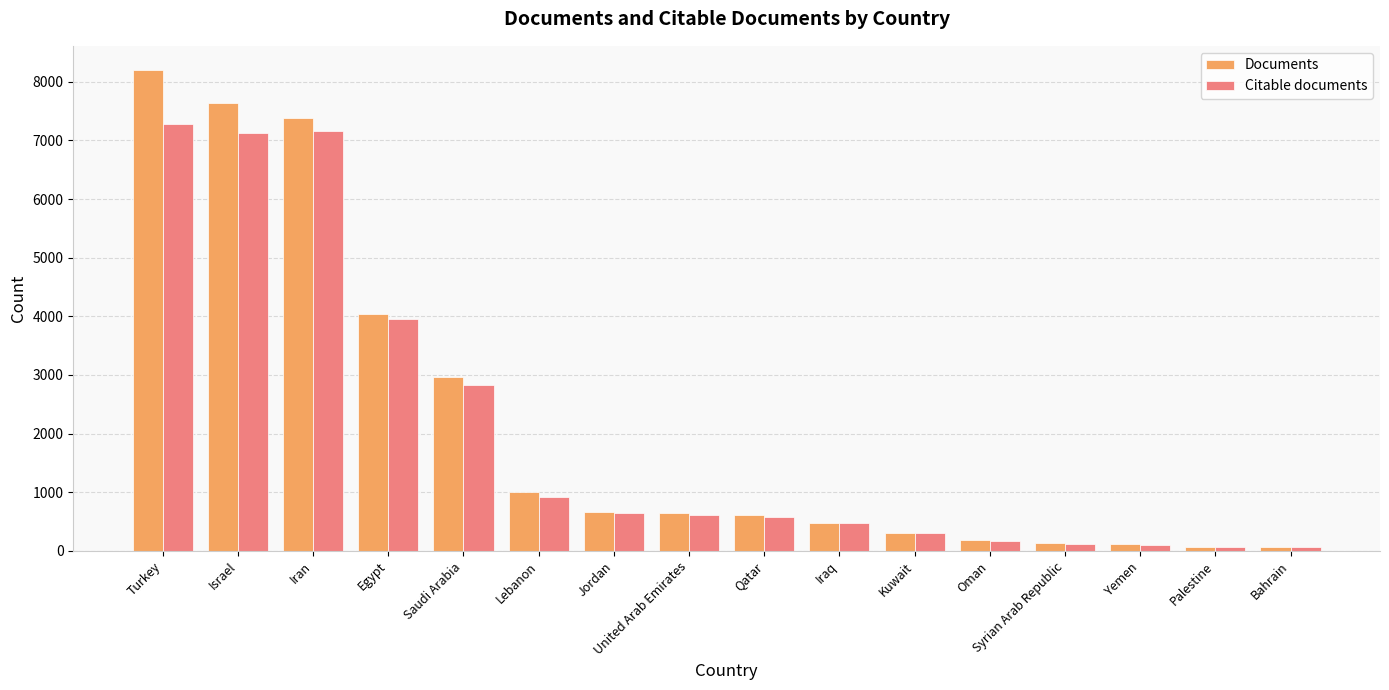

The Citable documents series shows 10430 at Turkey. True or false?

False